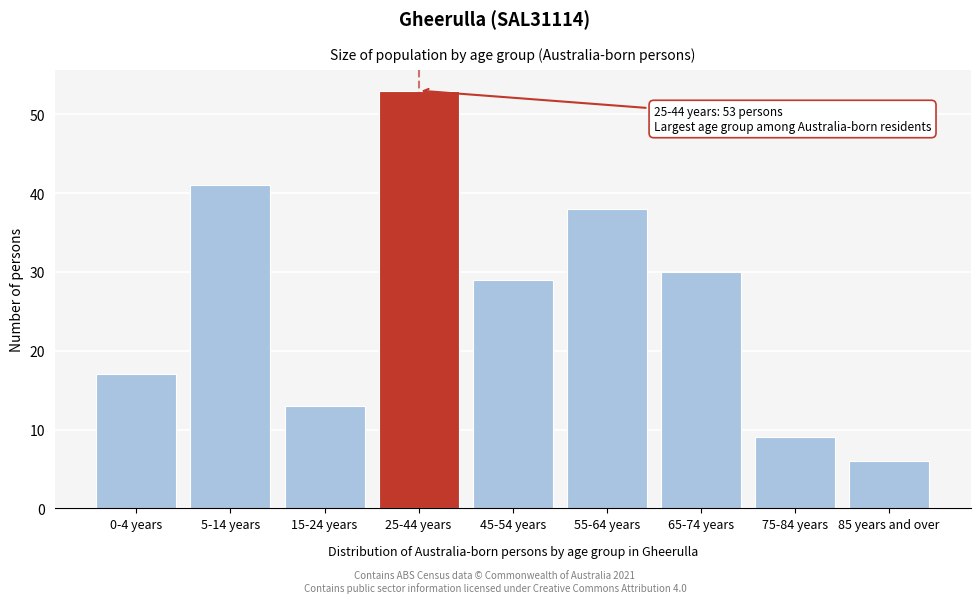

Reading left to right, transcribe all the data shown in this chart.

17	41	13	53	29	38	30	9	6